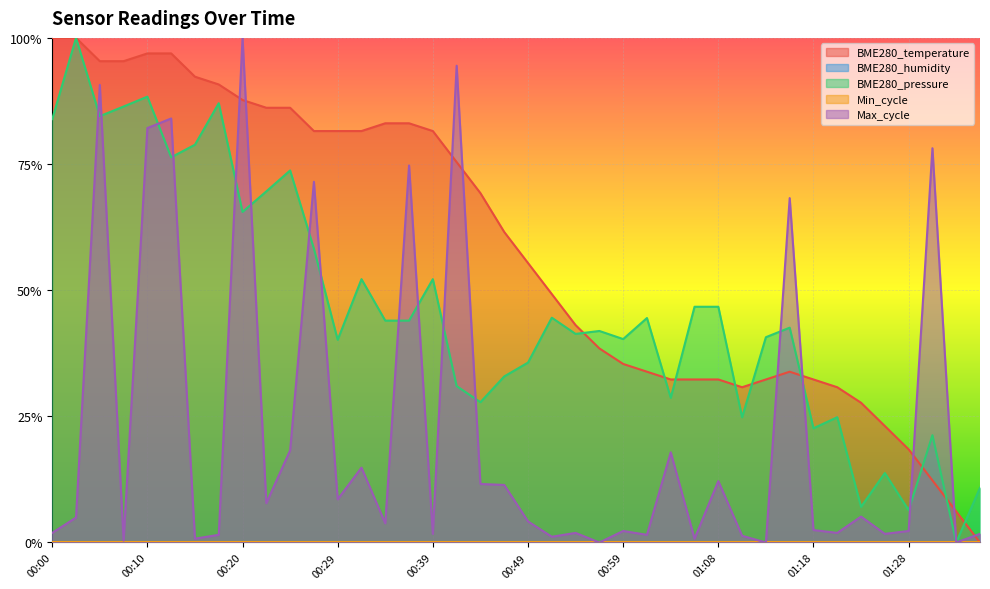

Between 00:54 and 00:08, which is larger?

00:08